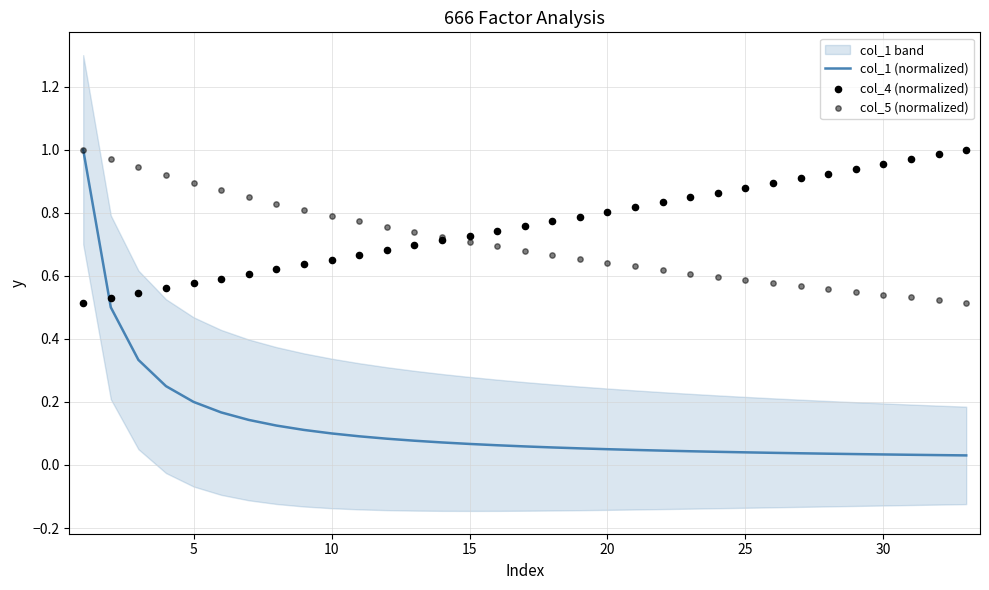

What is the maximum value for col_1 (normalized)?

1.0